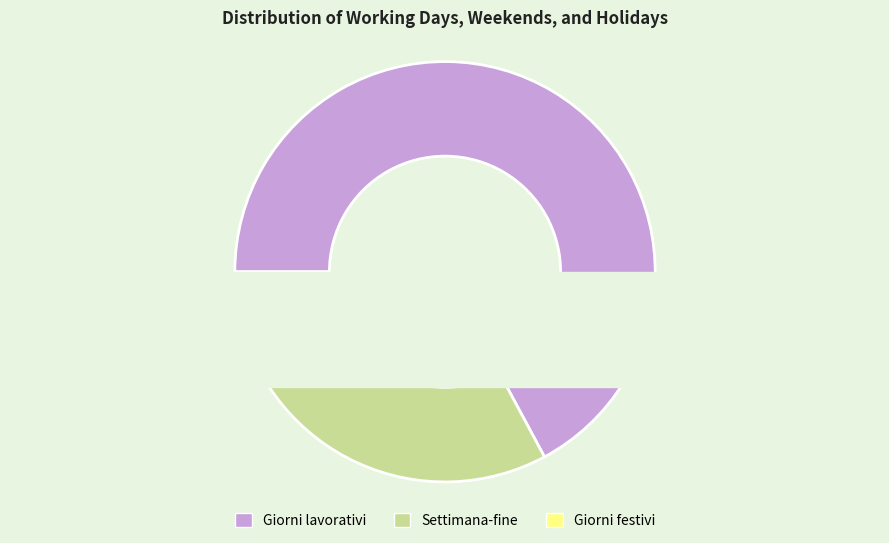

What is the largest slice in the pie chart?

Giorni lavorativi